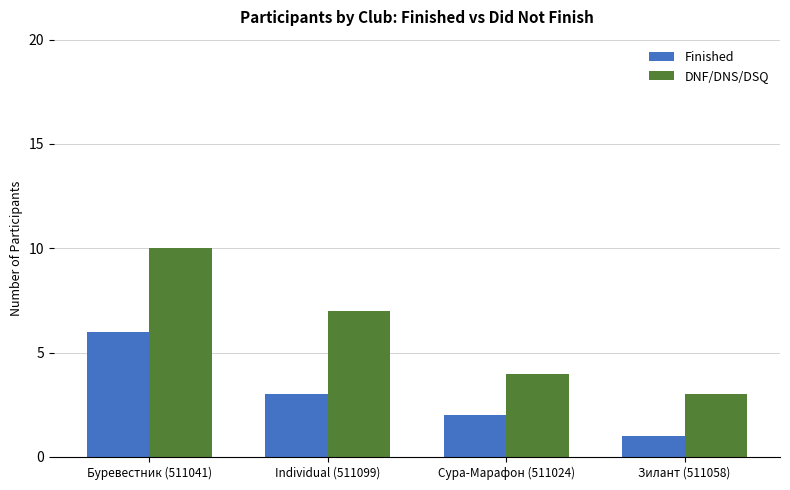

What is the difference between the second highest and second lowest values in the DNF/DNS/DSQ series?

3